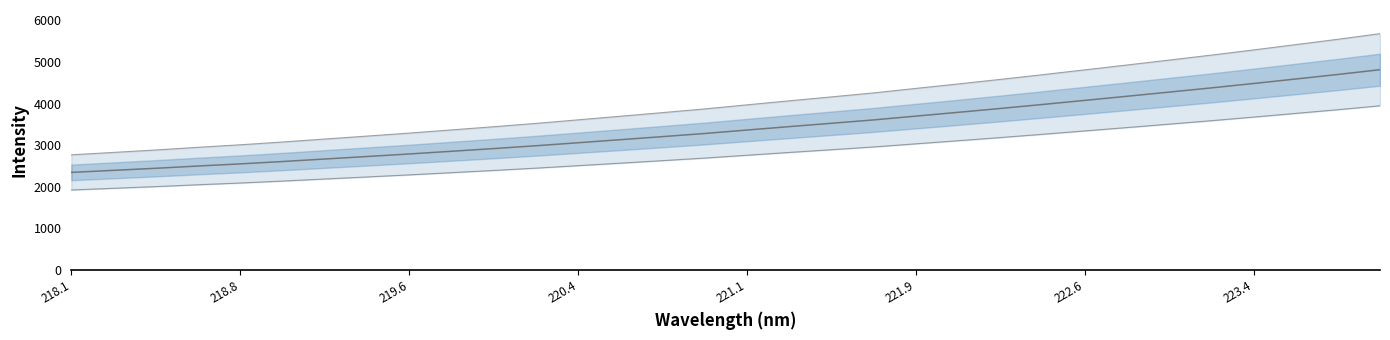

What is the sum of all values?

109325.3